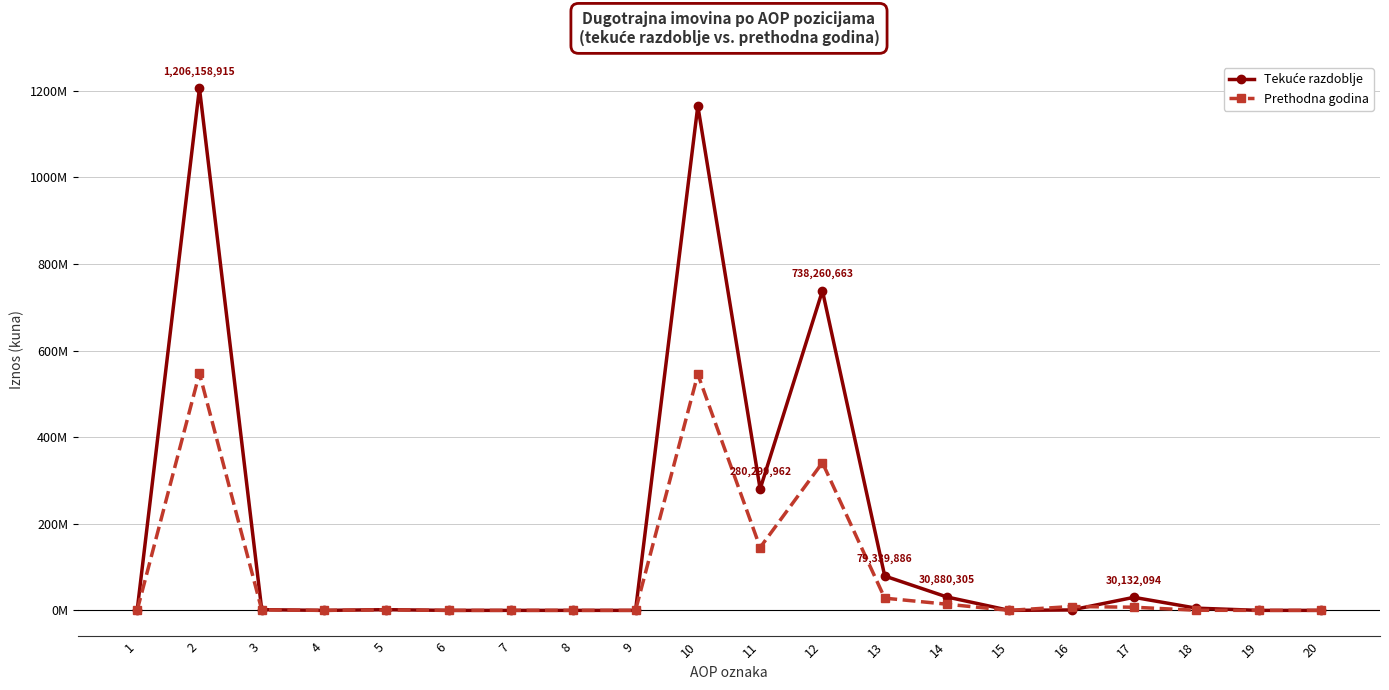

What is the sum of all Prethodna godina values?

1640204199